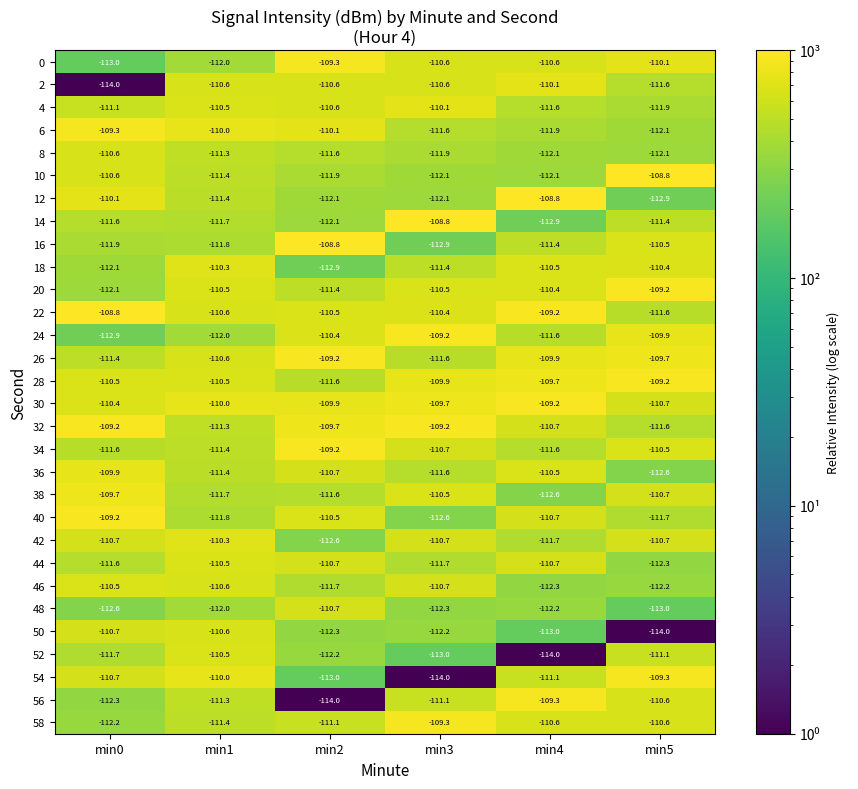

What is the approximate value of 46 at min4?

-112.3